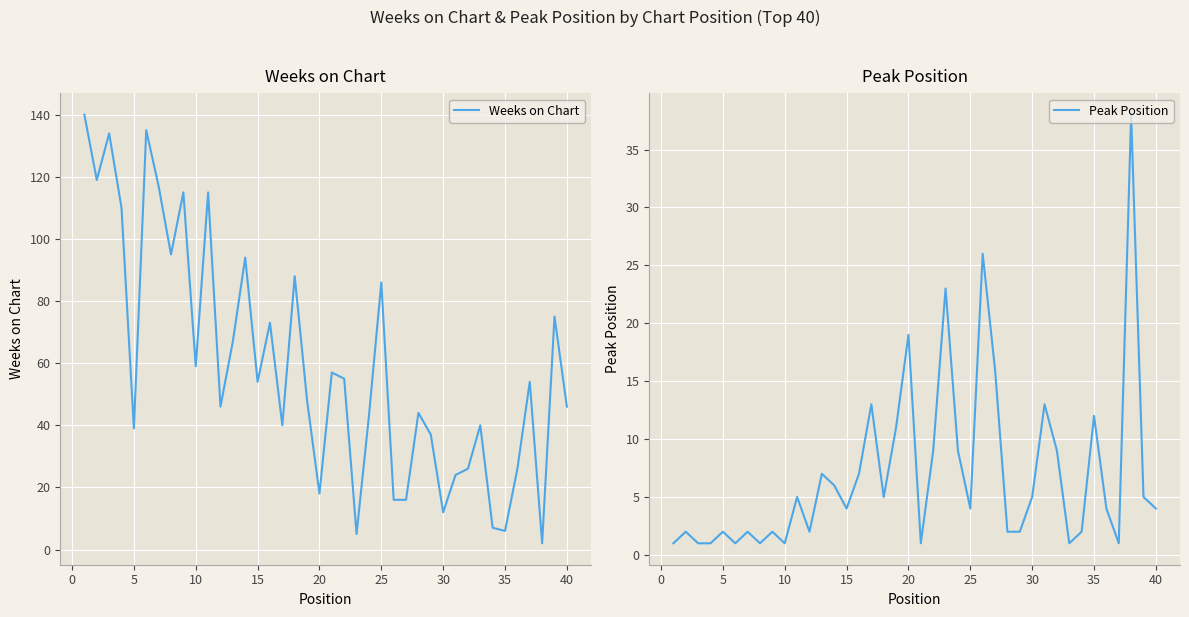

True or false: Weeks on Chart has a value of 86 at 25.

True